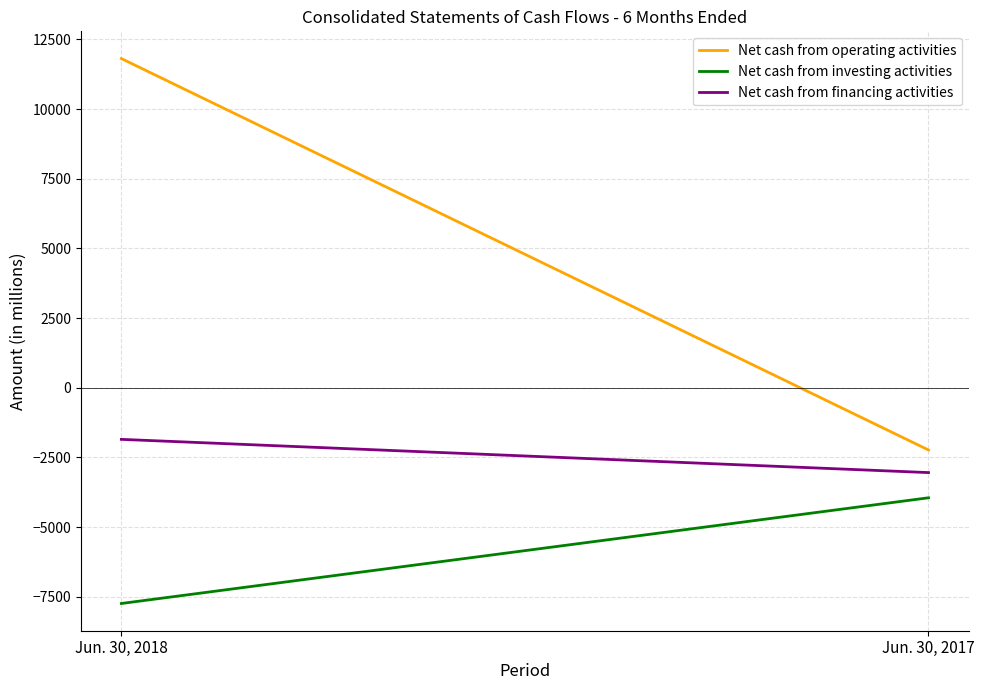

How many lines are shown in the chart?

3